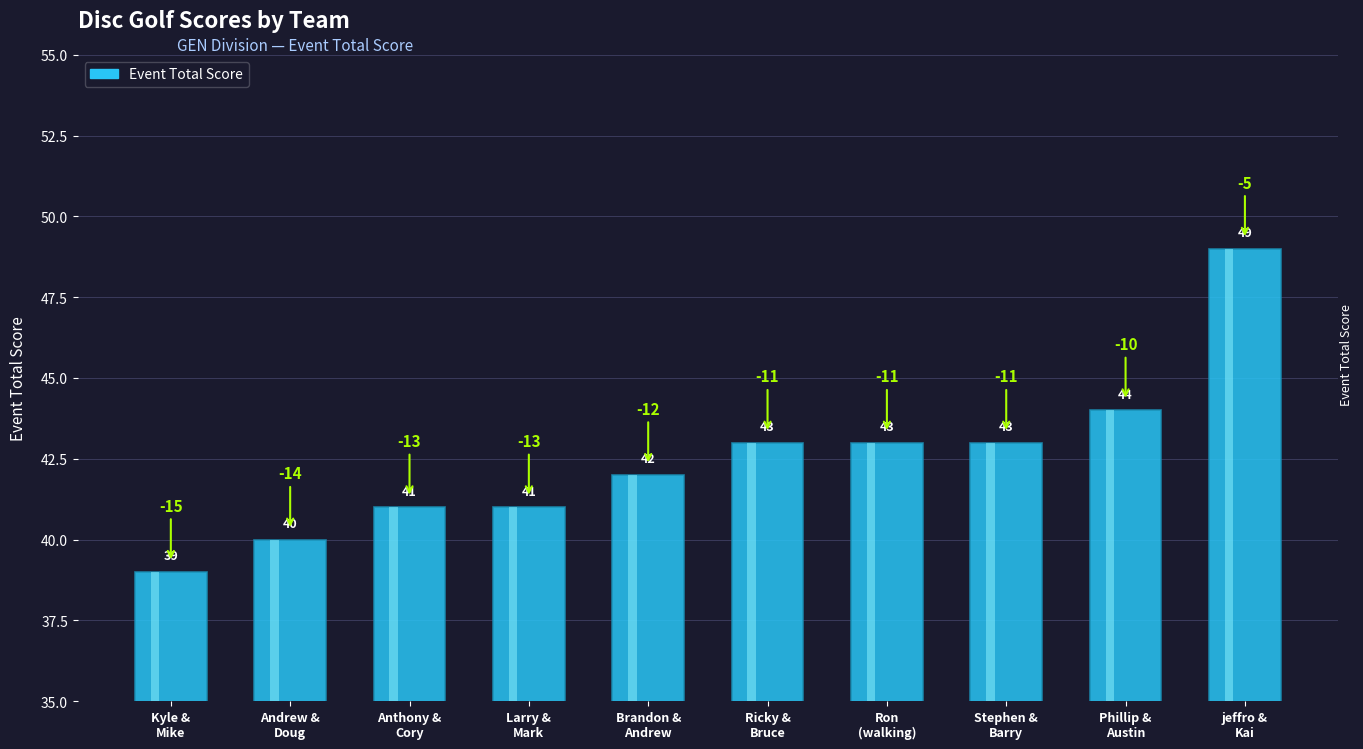

Reading left to right, list all the values displayed in this chart.

Kyle Fackler & Mike ford=39	Andrew Ballinger & Doug mc=40	Anthony Talbott & Cory Ballinger=41	Larry Sneegas & Mark Arms=41	Brandon thornsberry & Andrew Pritchett=42	Ricky helm & Bruce Robertson=43	Ron (walking dudes) Heath=43	Stephen Palmer & Barry Gwinn=43	Phillip Schad & Austin wakefield=44	jeffro & Kai Ijogun=49